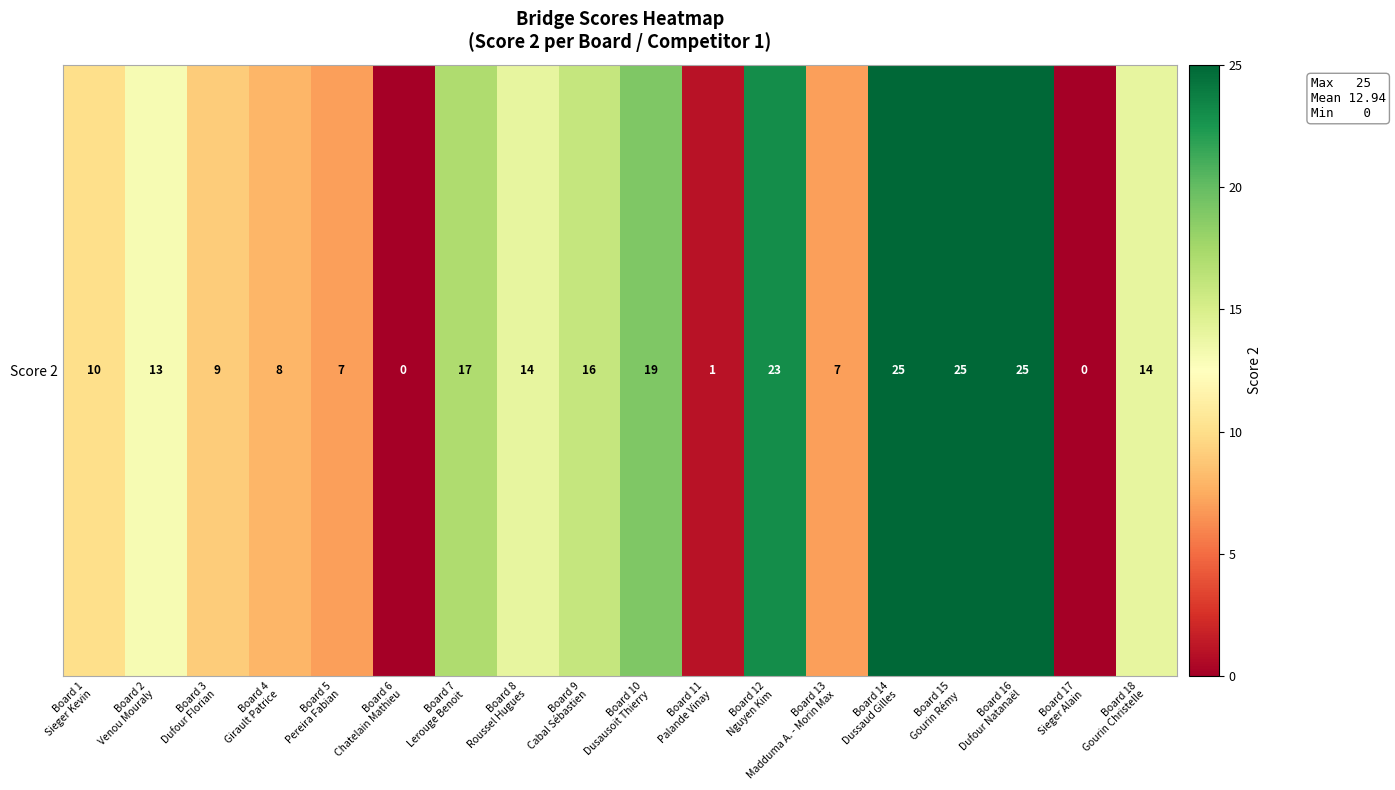

Is it true that the value at Board 11
Palande Vinay is 2?

False